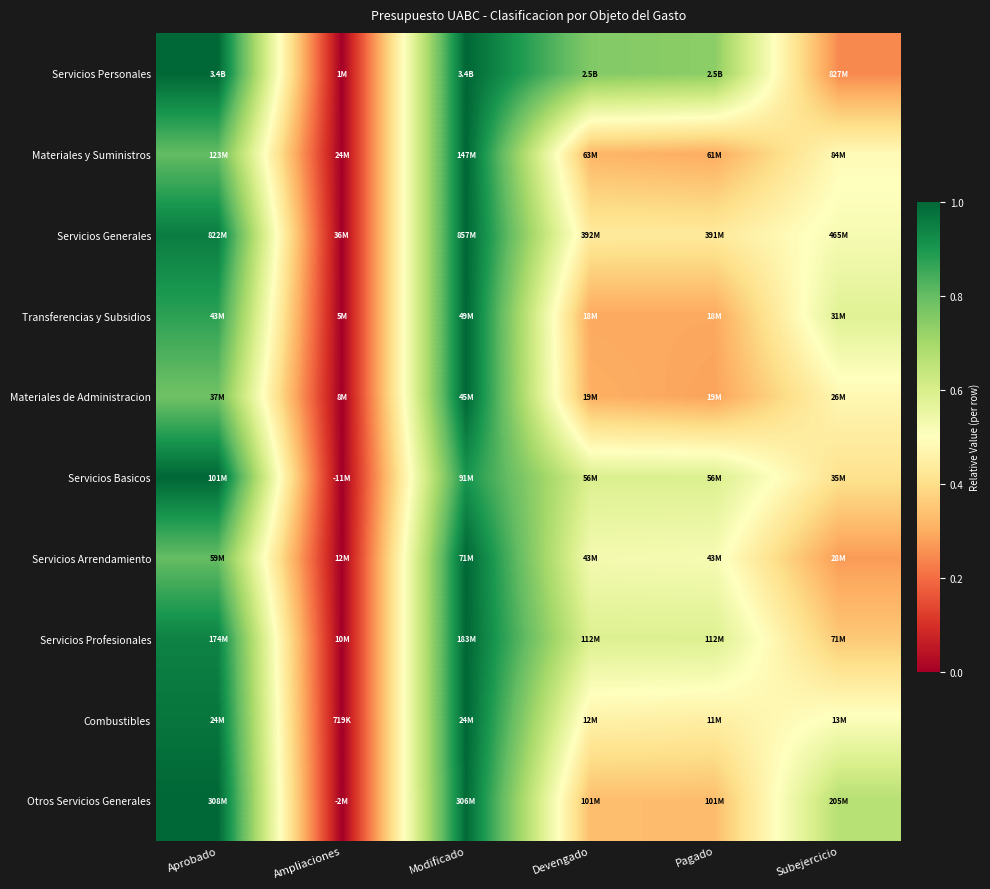

At which category is the sum across all series the highest?

Modificado